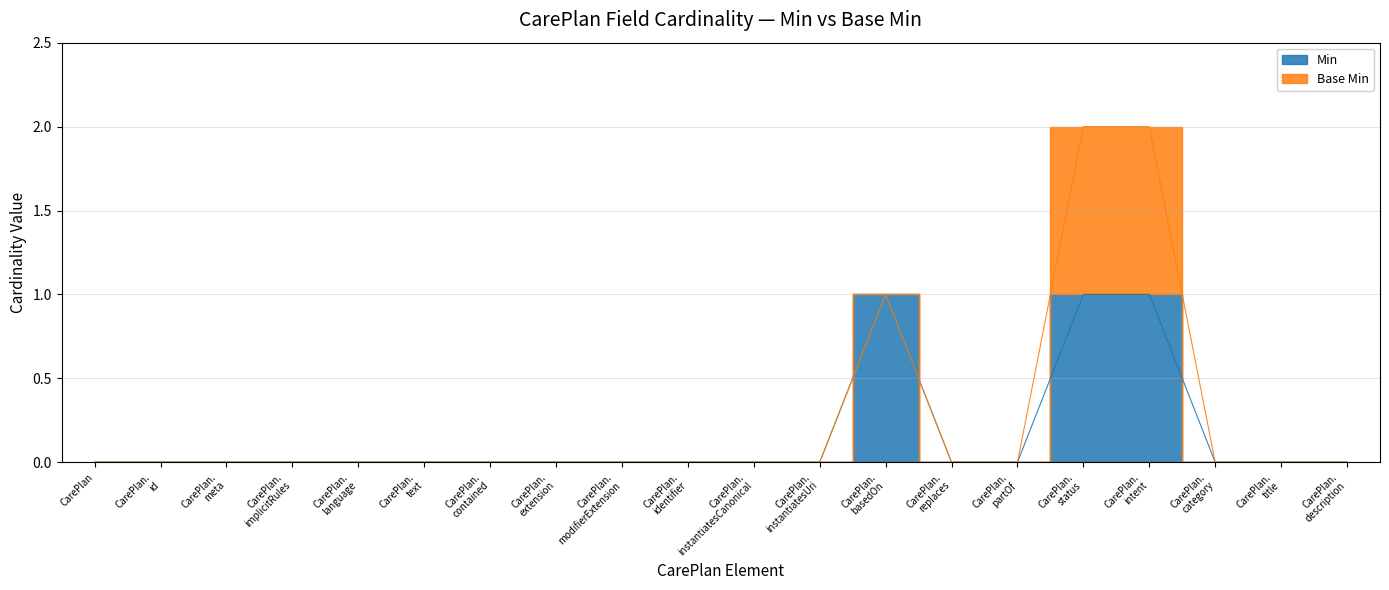

Where is the data nearest to the value 0?

CarePlan